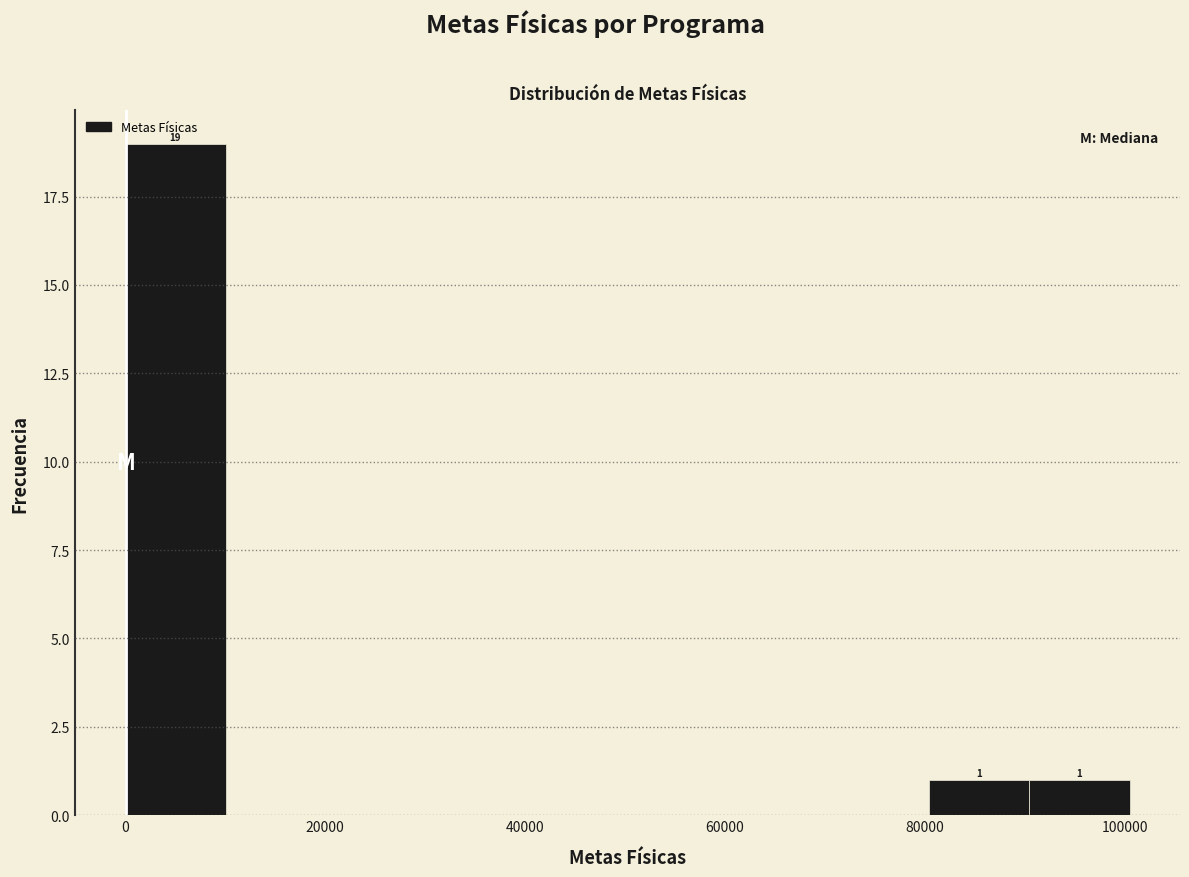

Over which range of the x-axis is the bar tallest?

0 to 10000